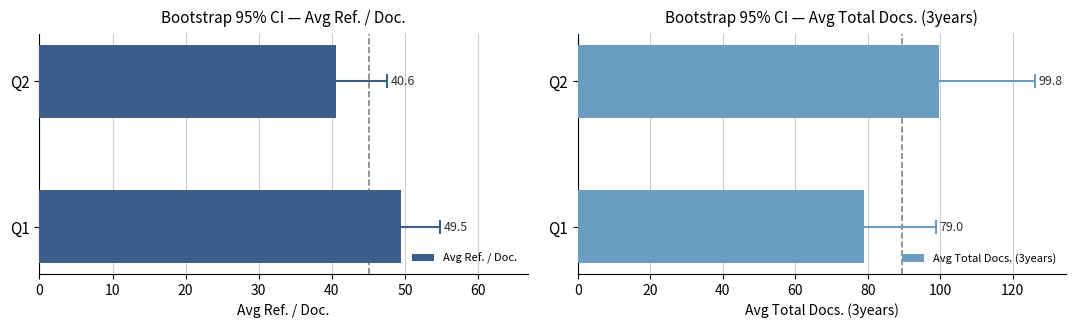

Does the chart contain any negative values?

No